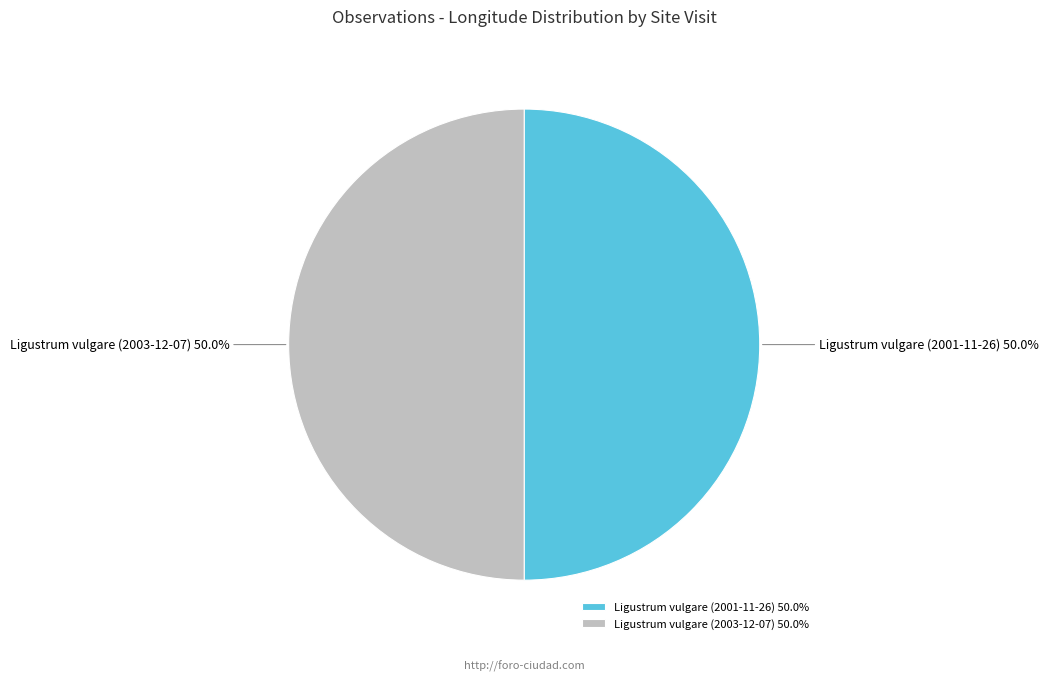

To the nearest percent, what portion does Ligustrum vulgare (2001-11-26) represent?

50%